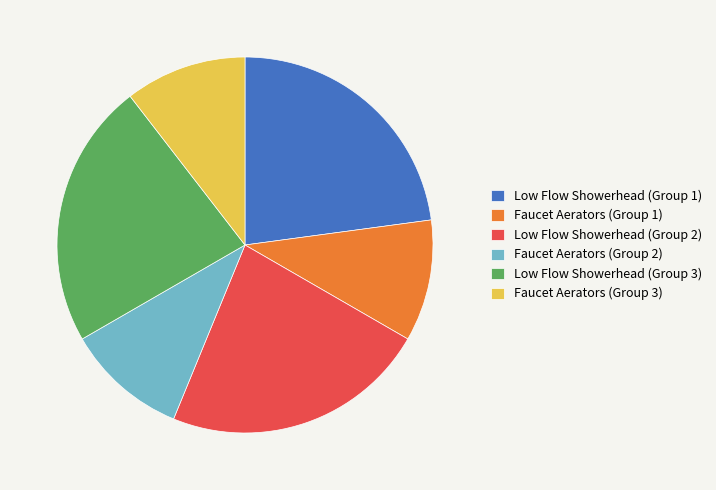

Count the number of slices in the pie.

6